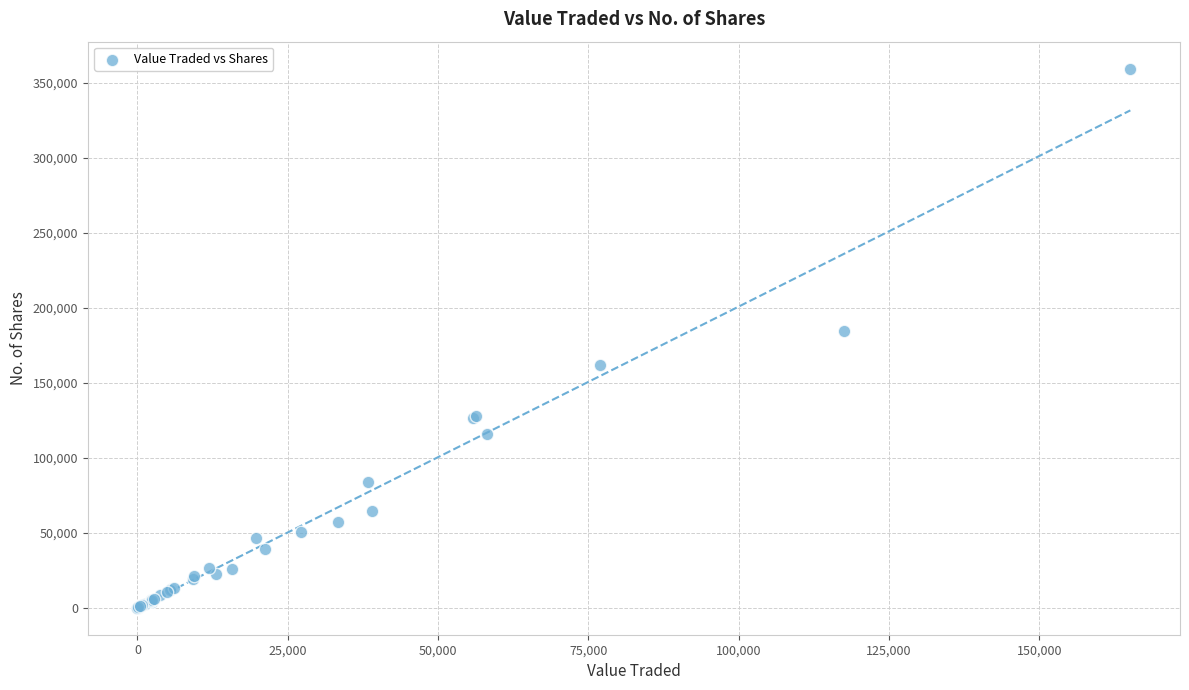

What Y value in the scatter plot is closest to 179797?

184559